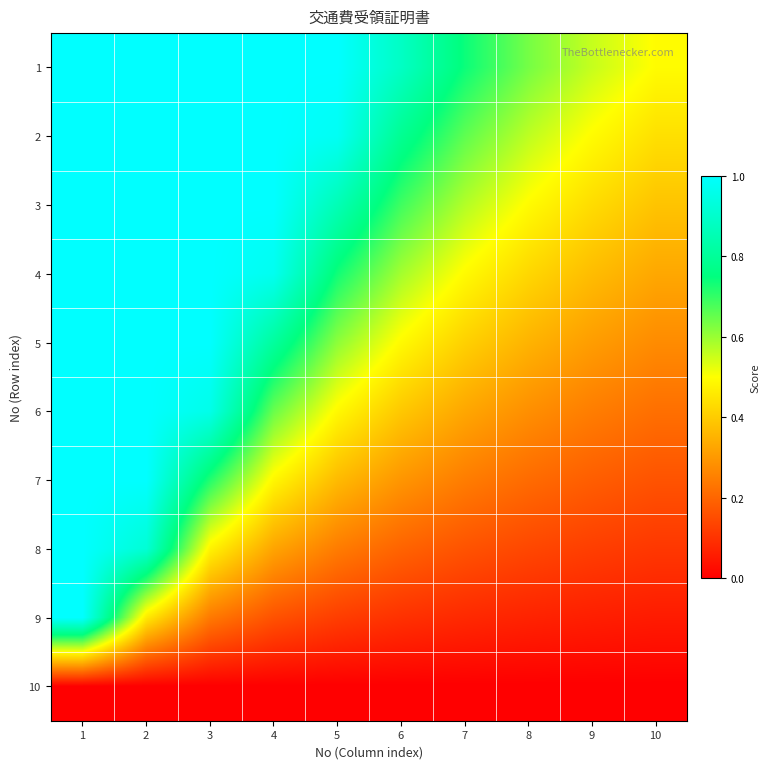

At which category is the sum across all series the highest?

1